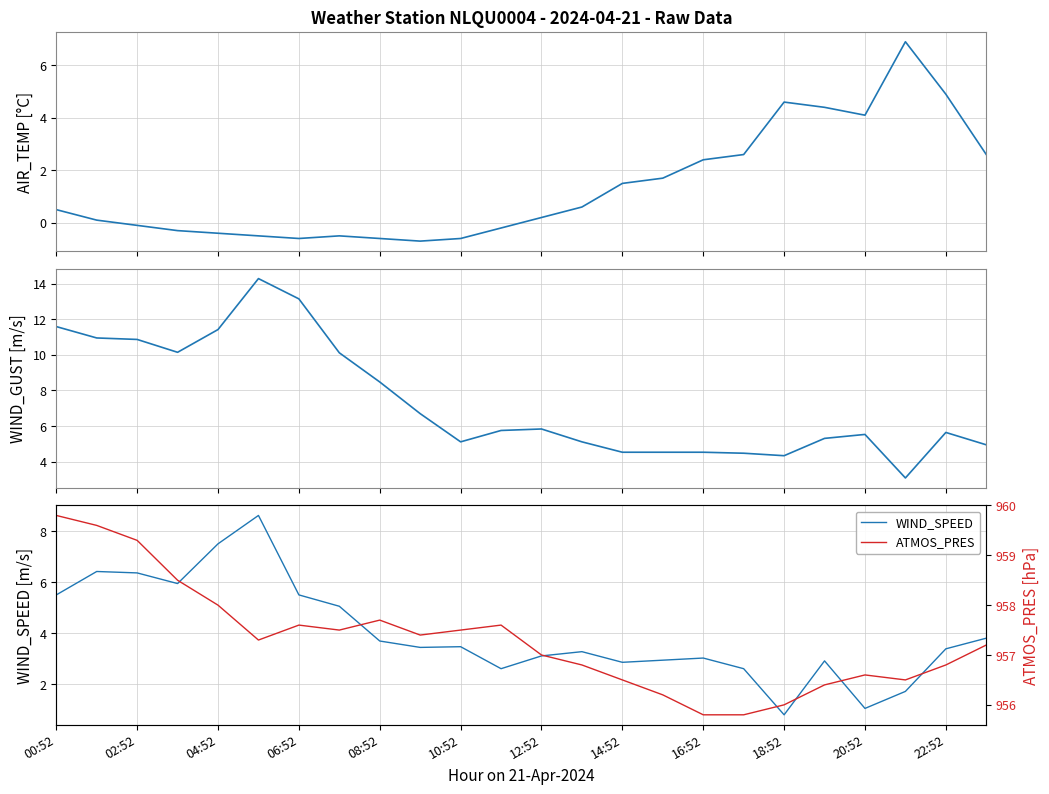

The WIND_SPEED series shows 7.5 at 04:52. True or false?

True